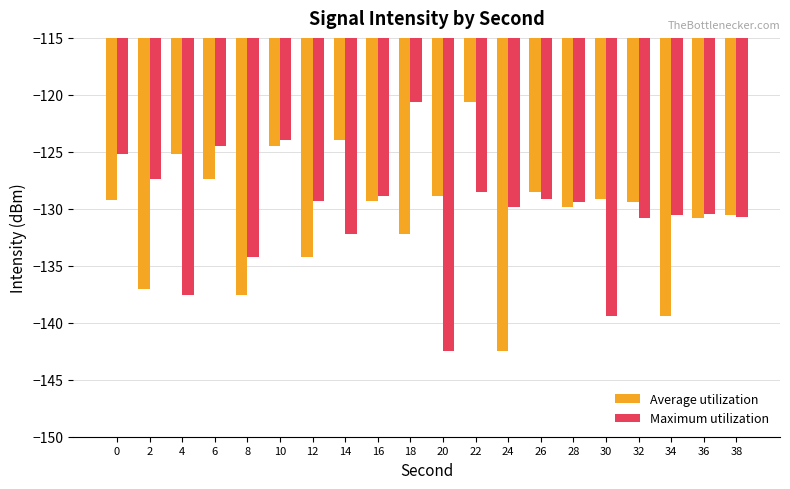

The Maximum utilization series shows -128.9 at 16. True or false?

True